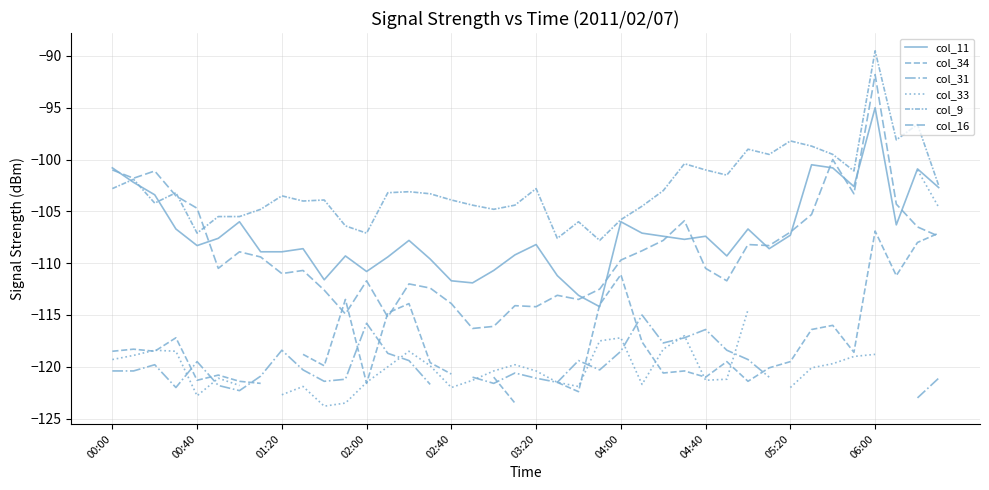

What is the spread (max minus min) of values at 29?

19.7